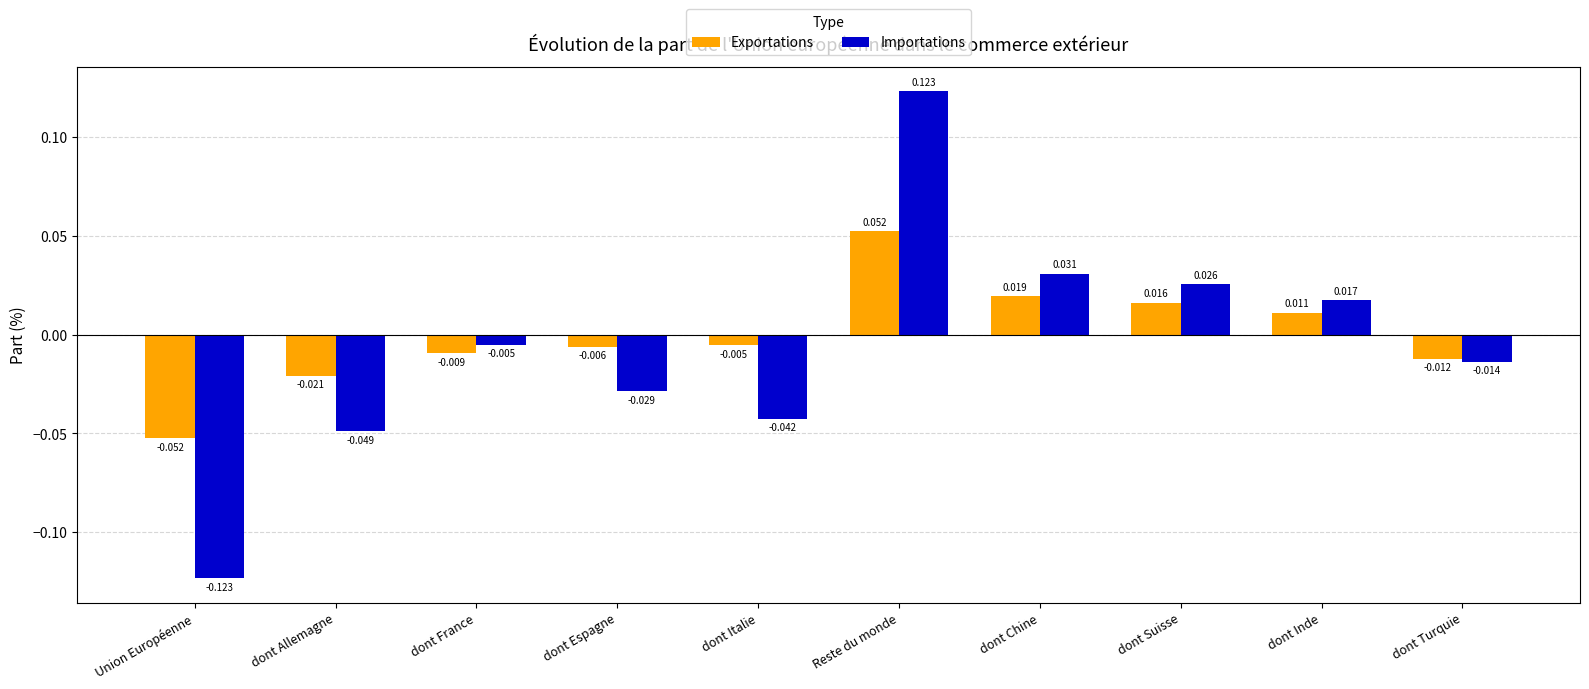

Count the number of categories in the chart.

10